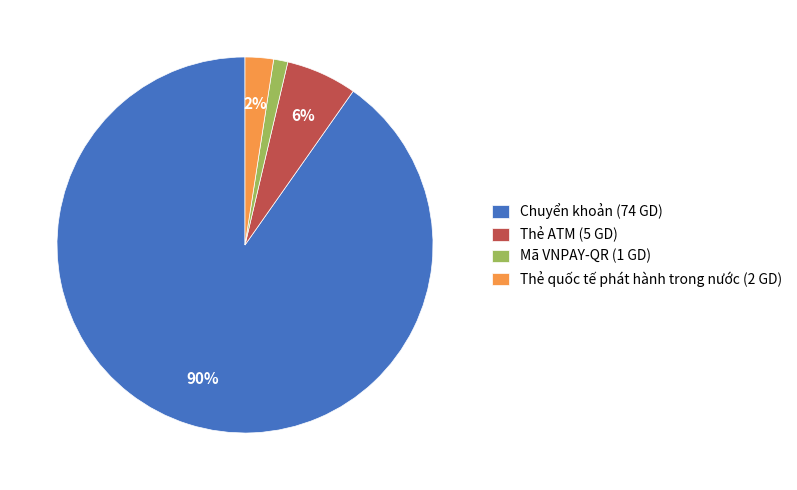

Approximately how many times larger is the value at Mã VNPAY-QR (1 GD) compared to Thẻ quốc tế phát hành trong nước (2 GD)?

0.5